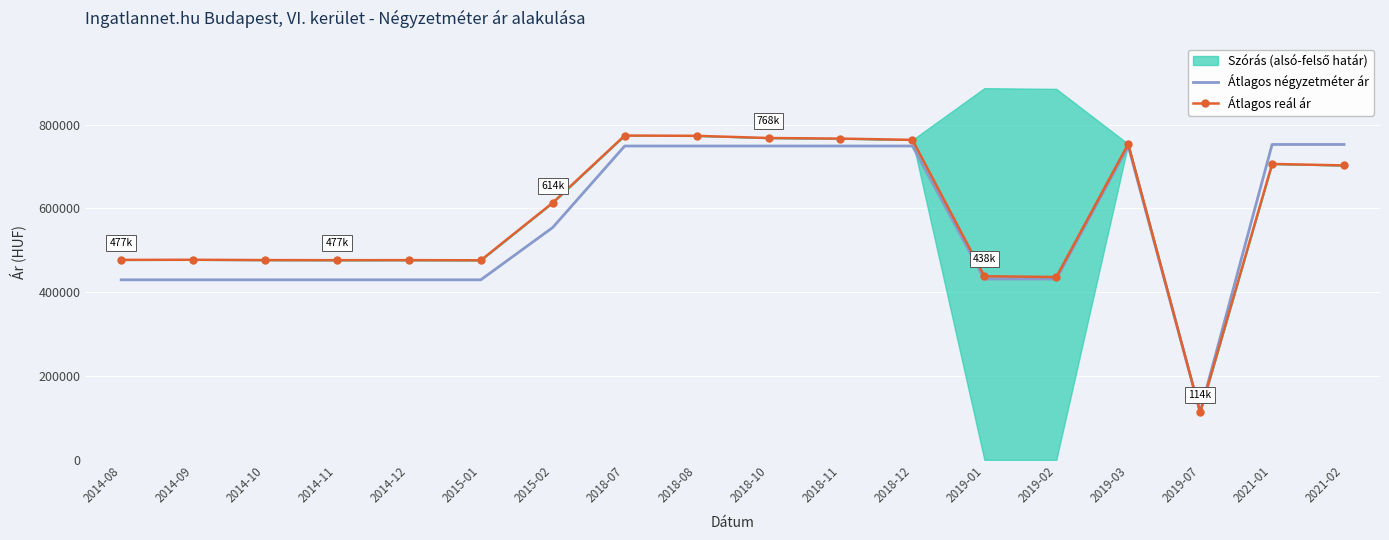

The value of Átlagos négyzetméter ár at 2014-11 is 746659. True or false?

False